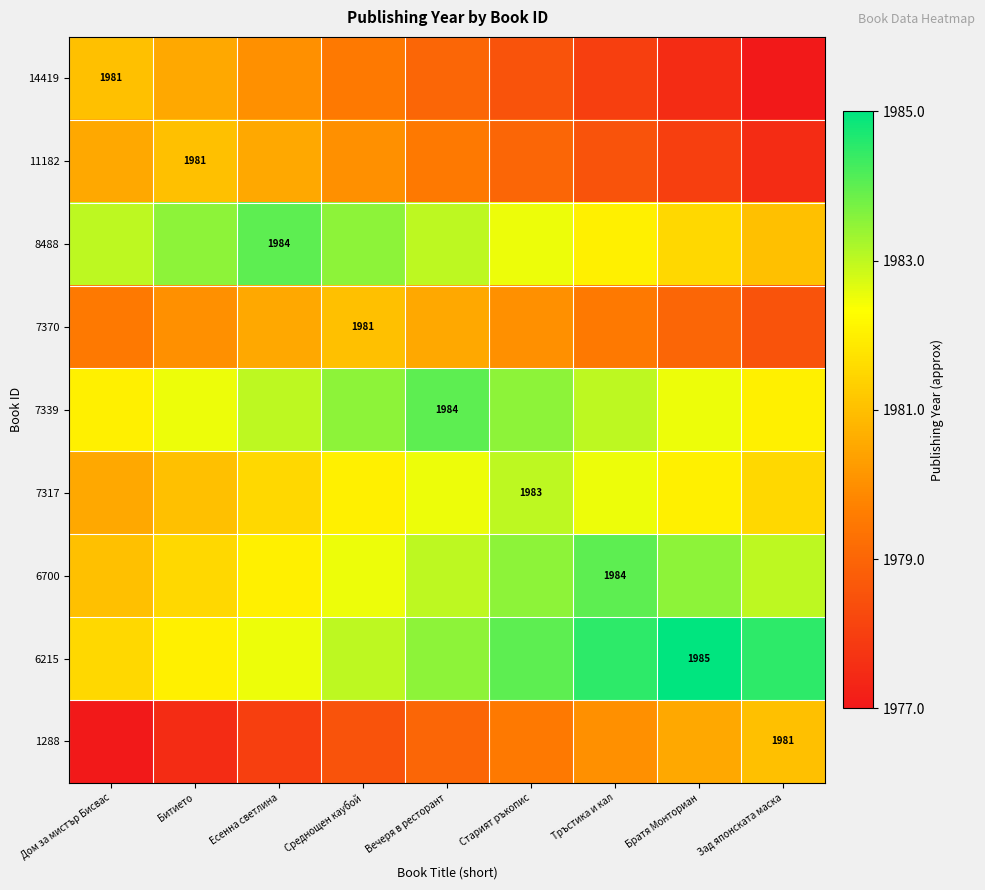

What is the sum of all 1288 values?

17811.0